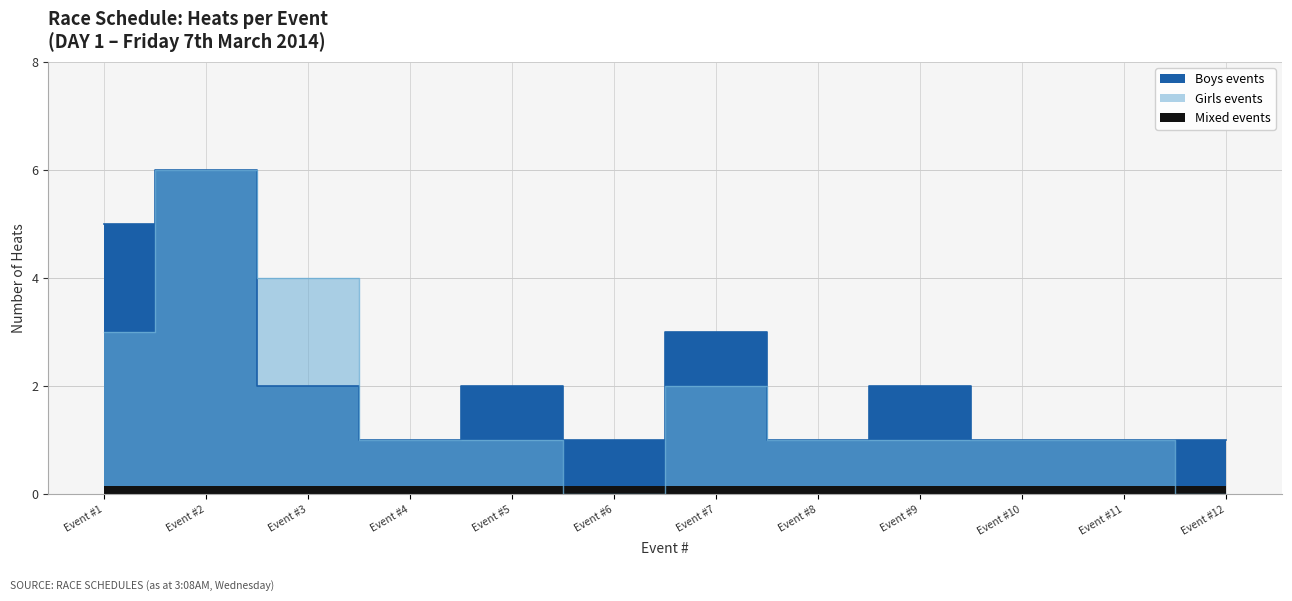

How many data points does each series have?

12